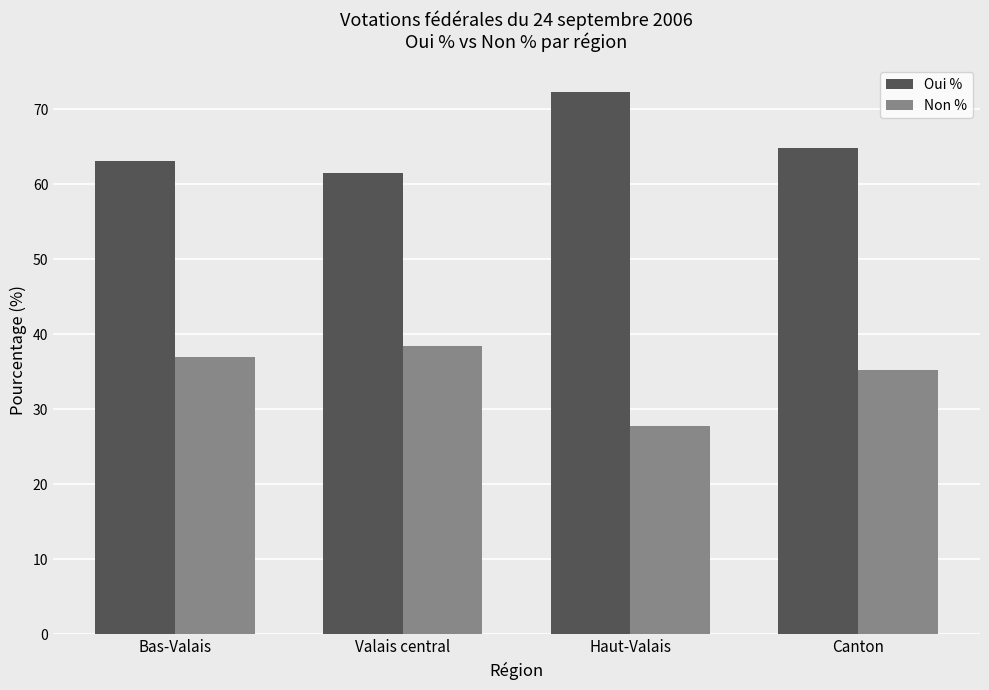

Rank the series by their maximum value, from highest to lowest.

Oui %, Non %